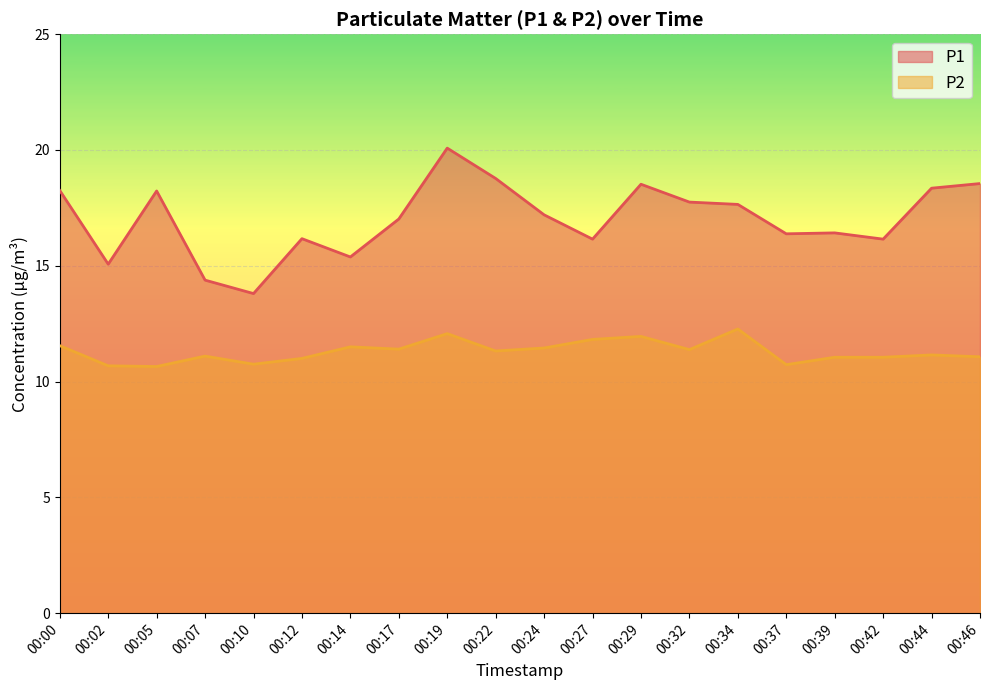

What is the sum of all P1 values?

340.3